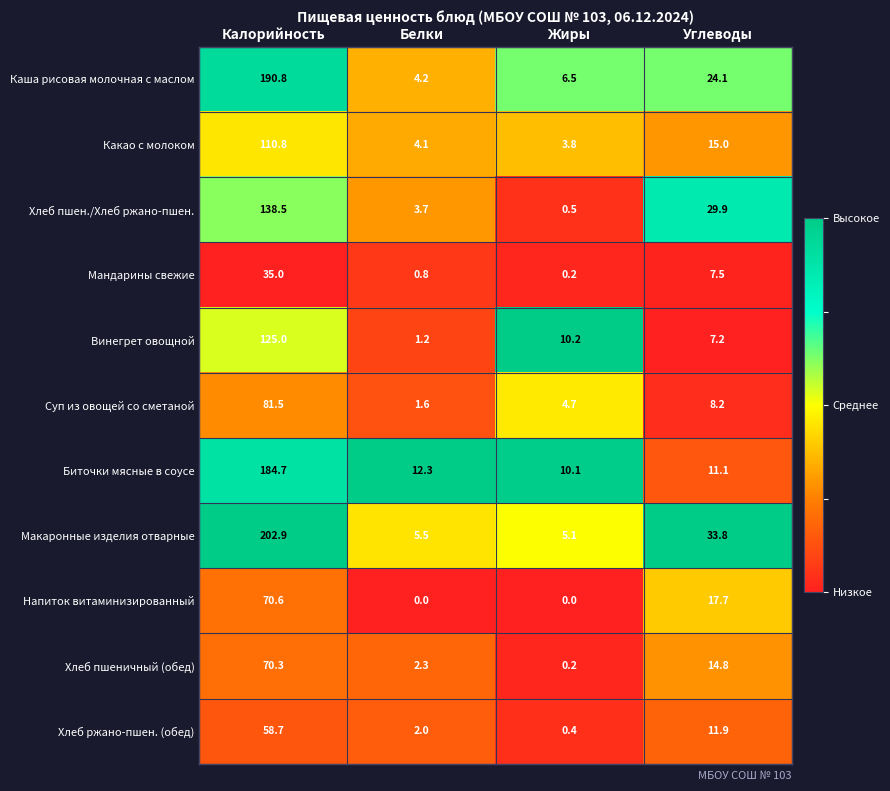

What is the total value across all series at Жиры?

41.7